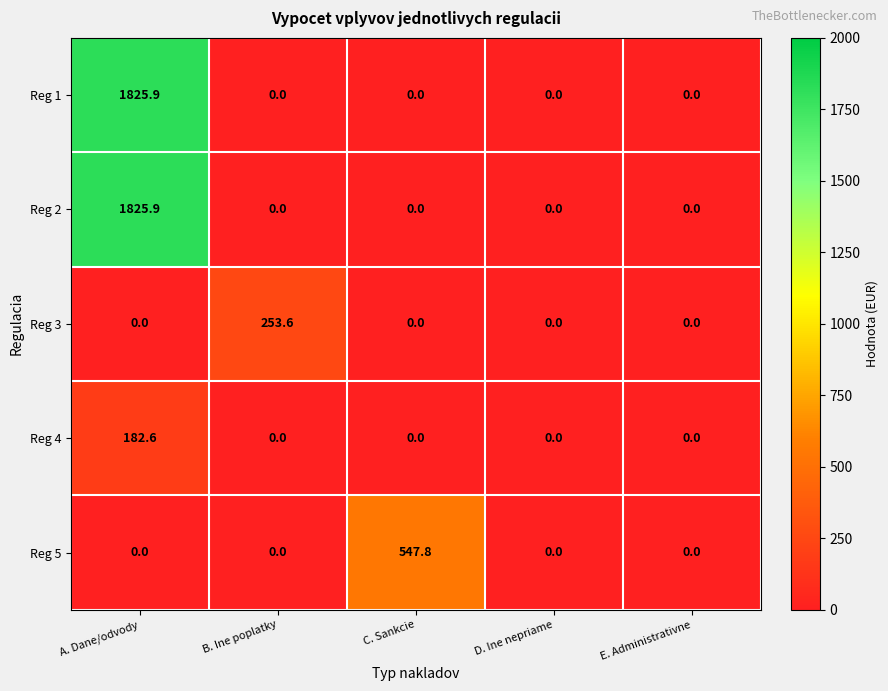

What is the sum of all Reg 3 values?

253.6